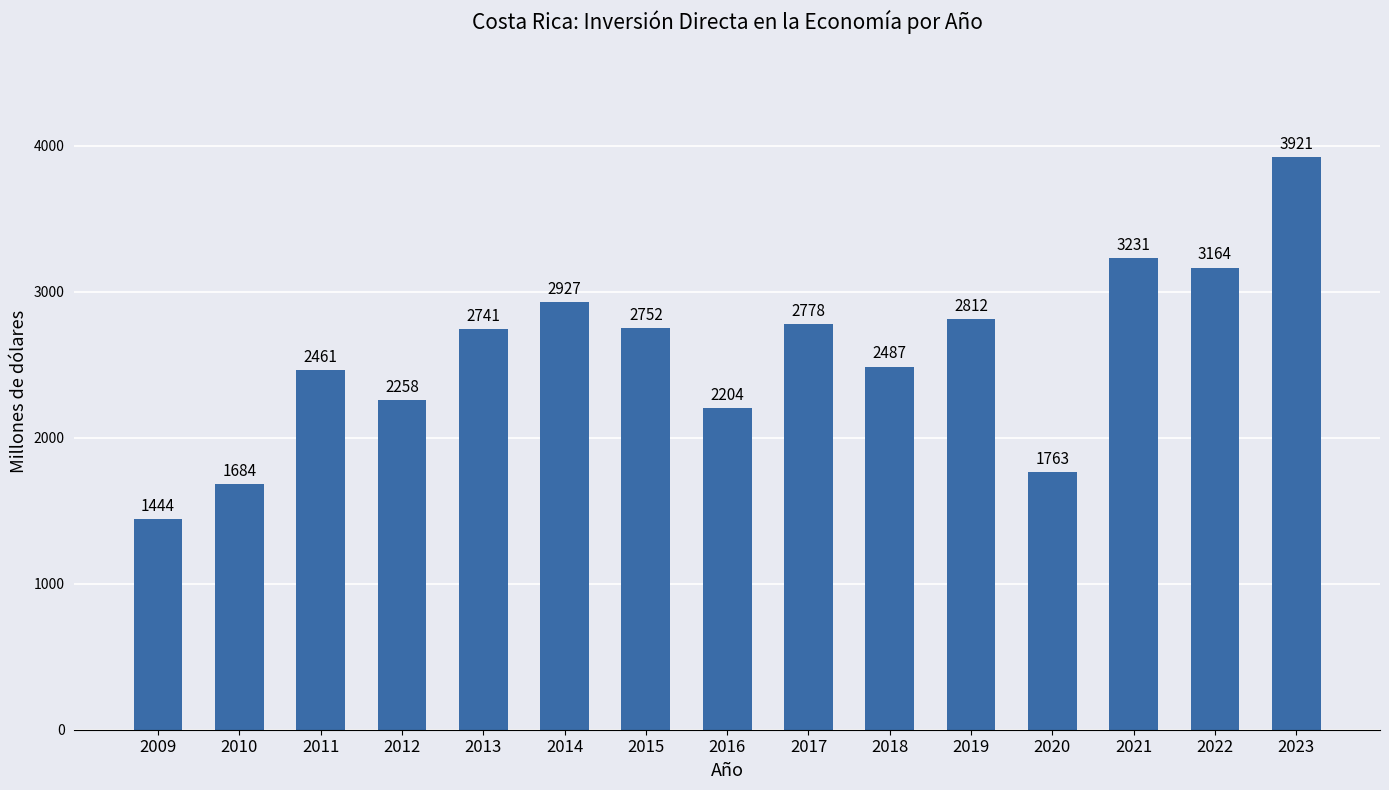

At which label is the value closest to 2682?

2013